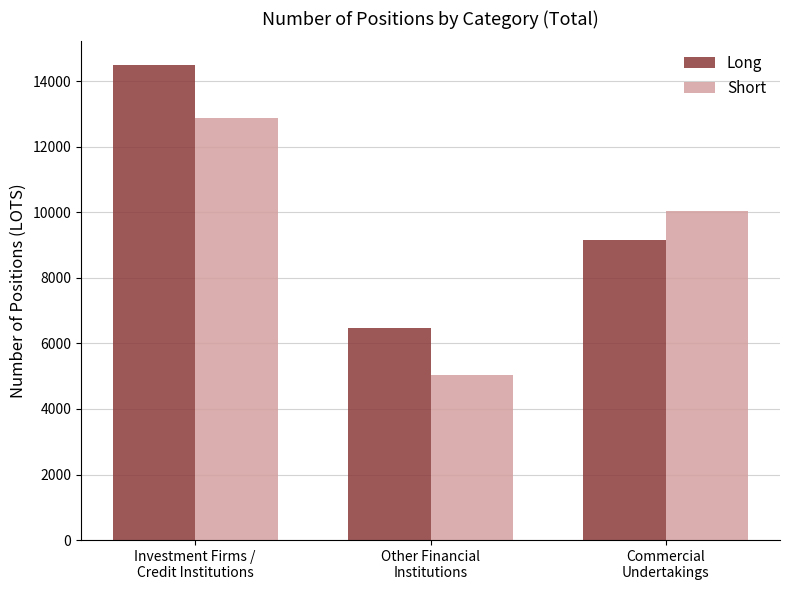

What is the difference between the Short values at Commercial
Undertakings and Other Financial
Institutions?

4983.8